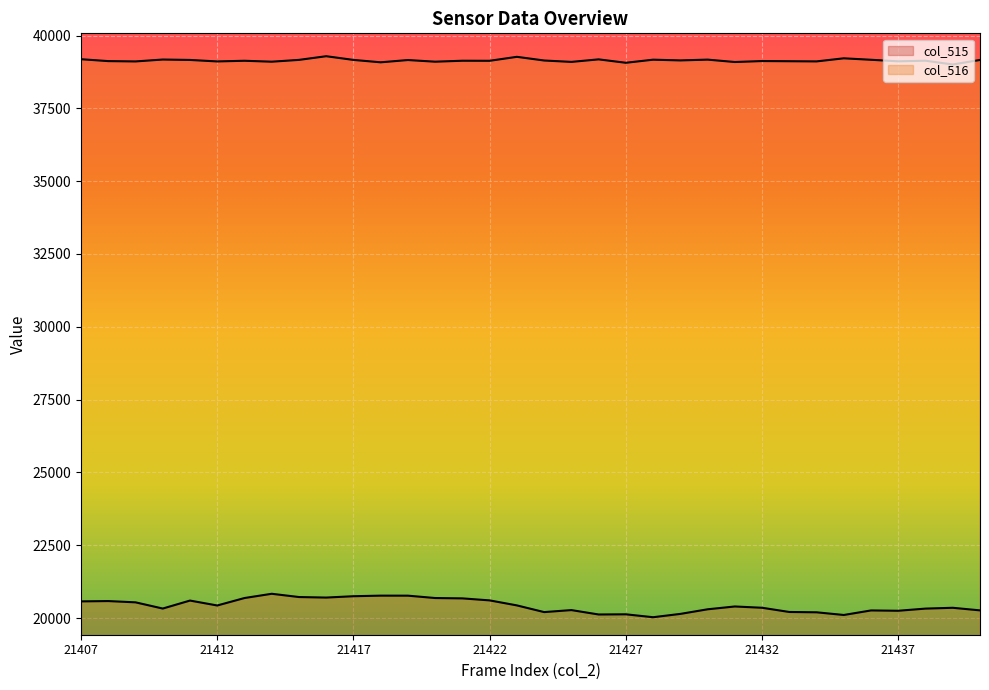

What is the value of the col_515 point at the 23rd from the left?

20142